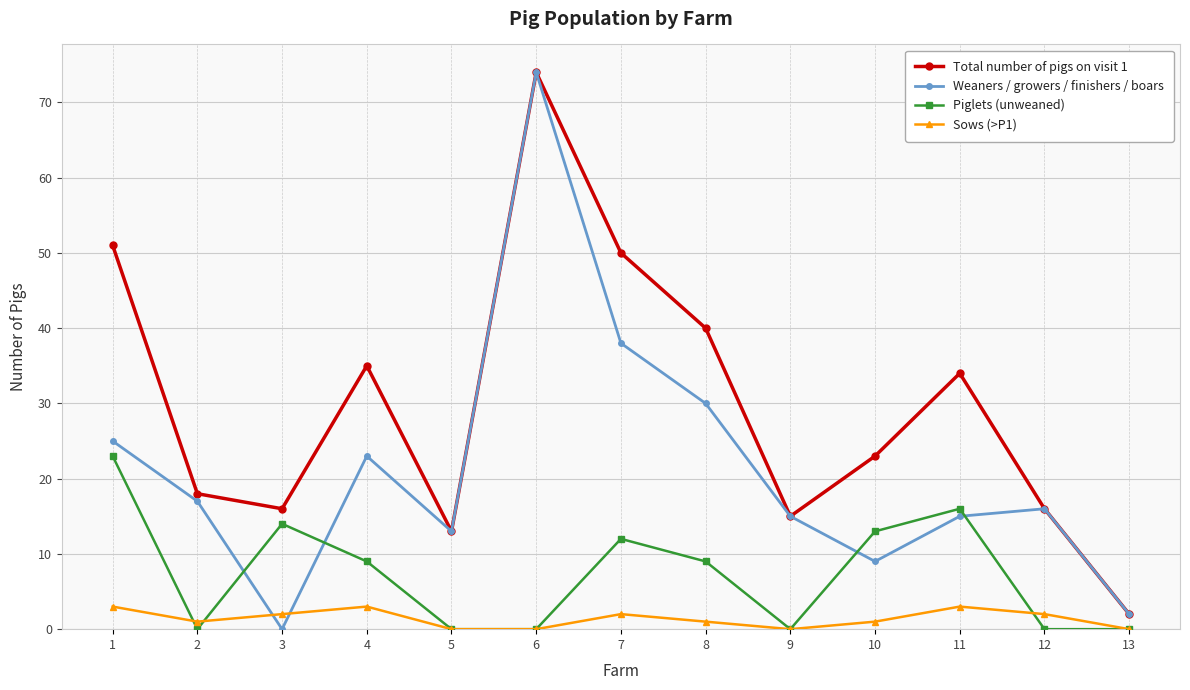

The value of Sows (>P1) at 5 is 0. True or false?

True